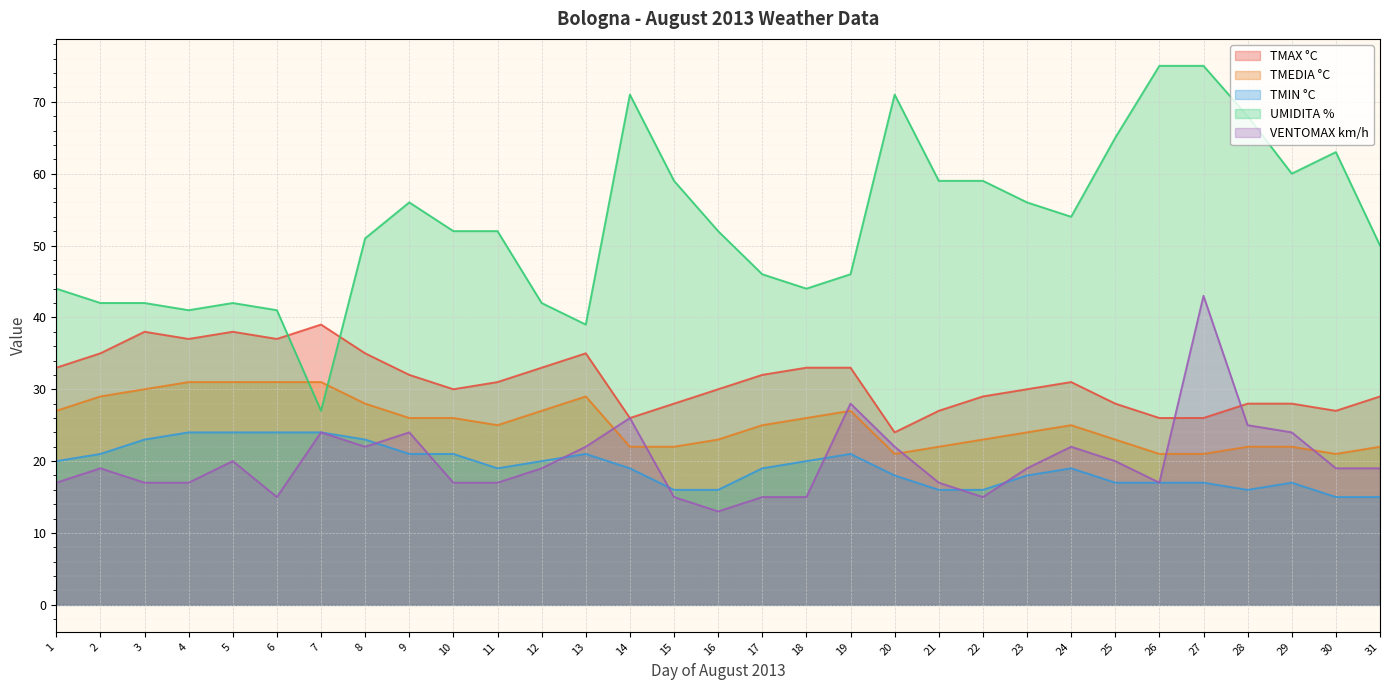

Reading left to right, extract all data points from this chart.

TMAX °C: 1=33	2=35	3=38	4=37	5=38	6=37	7=39	8=35	9=32	10=30	11=31	12=33	13=35	14=26	15=28	16=30	17=32	18=33	19=33	20=24	21=27	22=29	23=30	24=31	25=28	26=26	27=26	28=28	29=28	30=27	31=29
TMEDIA °C: 1=27	2=29	3=30	4=31	5=31	6=31	7=31	8=28	9=26	10=26	11=25	12=27	13=29	14=22	15=22	16=23	17=25	18=26	19=27	20=21	21=22	22=23	23=24	24=25	25=23	26=21	27=21	28=22	29=22	30=21	31=22
TMIN °C: 1=20	2=21	3=23	4=24	5=24	6=24	7=24	8=23	9=21	10=21	11=19	12=20	13=21	14=19	15=16	16=16	17=19	18=20	19=21	20=18	21=16	22=16	23=18	24=19	25=17	26=17	27=17	28=16	29=17	30=15	31=15
UMIDITA %: 1=44	2=42	3=42	4=41	5=42	6=41	7=27	8=51	9=56	10=52	11=52	12=42	13=39	14=71	15=59	16=52	17=46	18=44	19=46	20=71	21=59	22=59	23=56	24=54	25=65	26=75	27=75	28=68	29=60	30=63	31=50
VENTOMAX km/h: 1=17	2=19	3=17	4=17	5=20	6=15	7=24	8=22	9=24	10=17	11=17	12=19	13=22	14=26	15=15	16=13	17=15	18=15	19=28	20=22	21=17	22=15	23=19	24=22	25=20	26=17	27=43	28=25	29=24	30=19	31=19